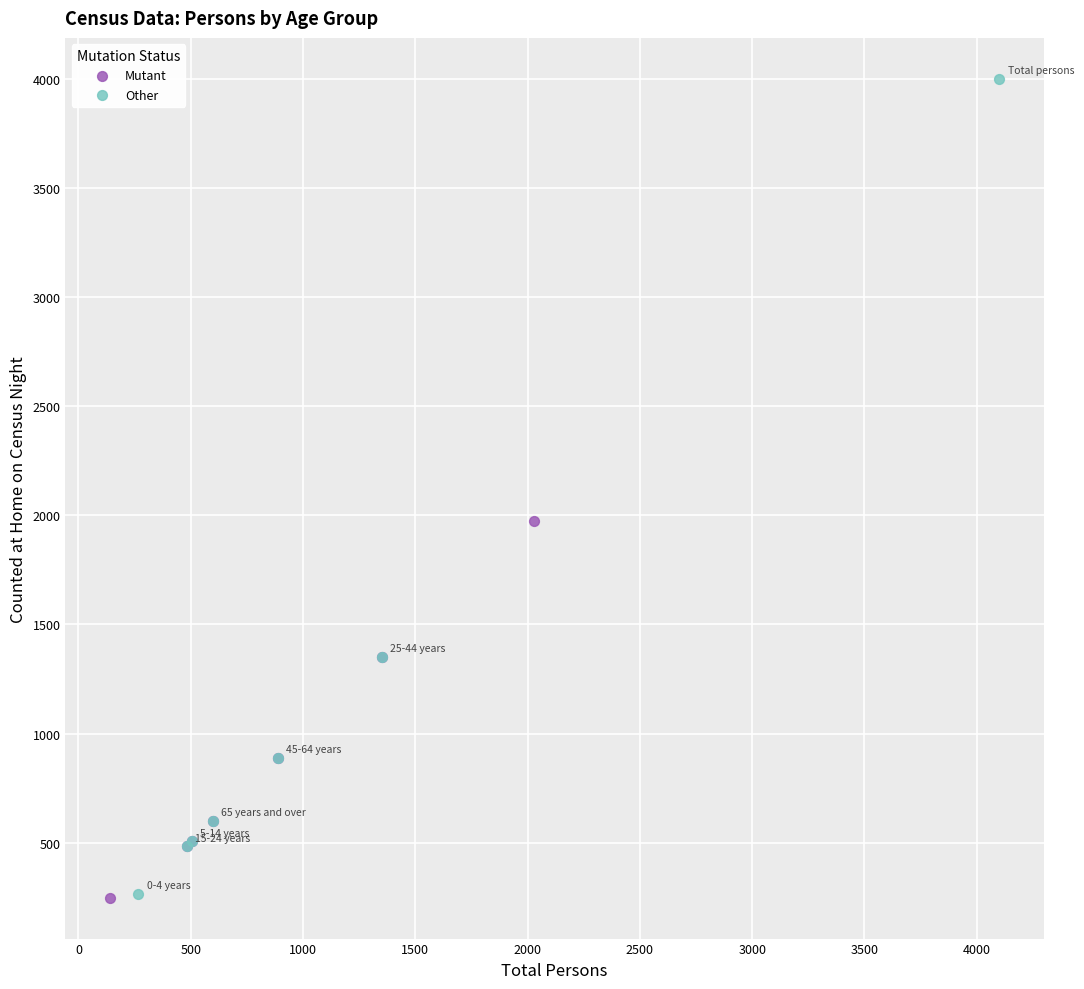

What are all the series names shown in the legend?

Mutant, Other